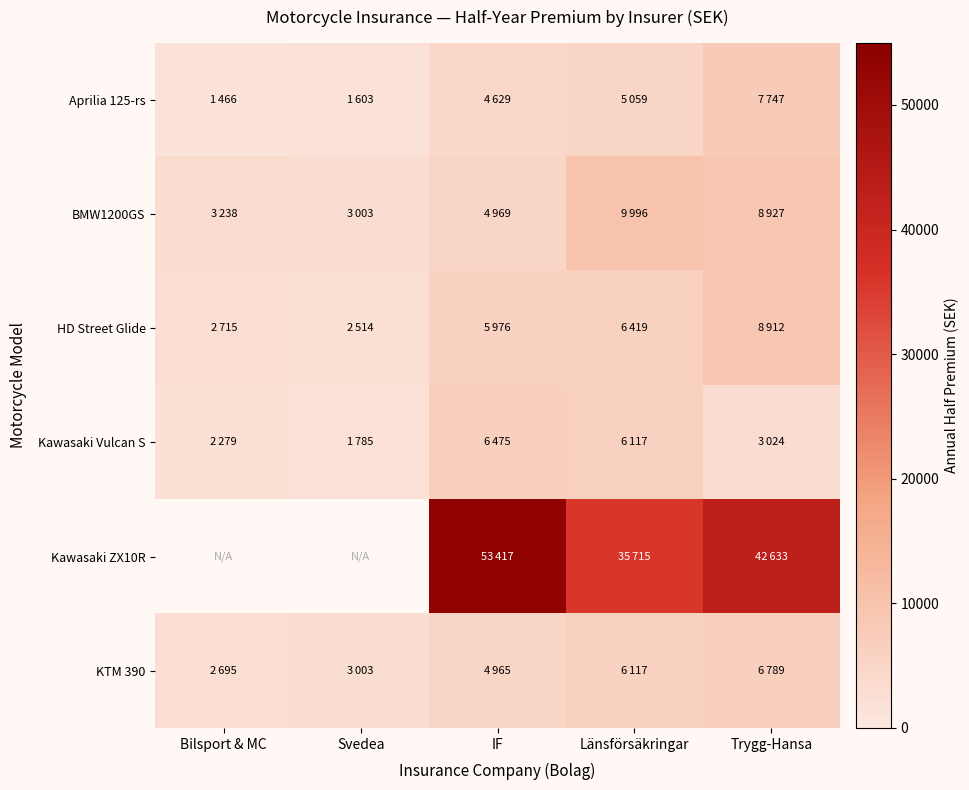

What is the total value across all series at IF?

80431.0